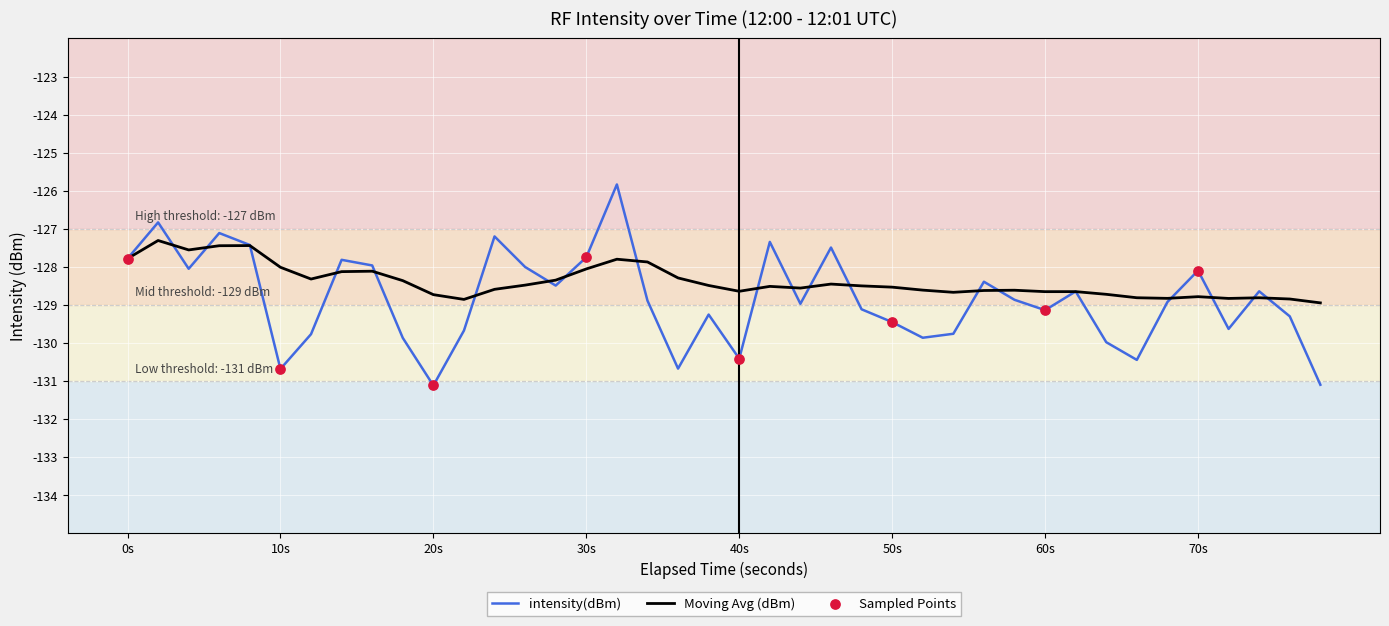

Which series has the largest total across all categories?

Moving Avg (dBm)